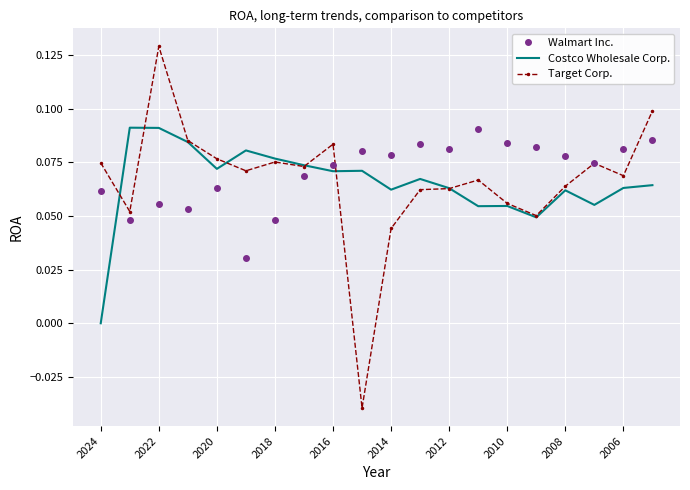

How many values in the Target Corp. series exceed 0?

19